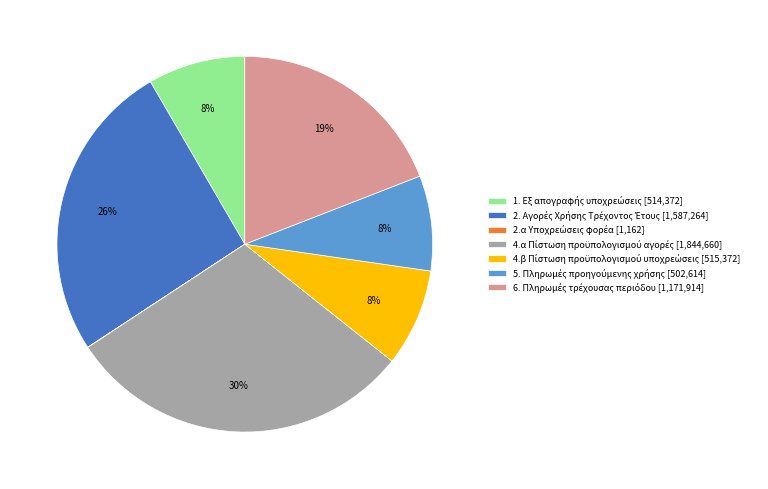

To the nearest percent, what is the average slice percentage?

14%